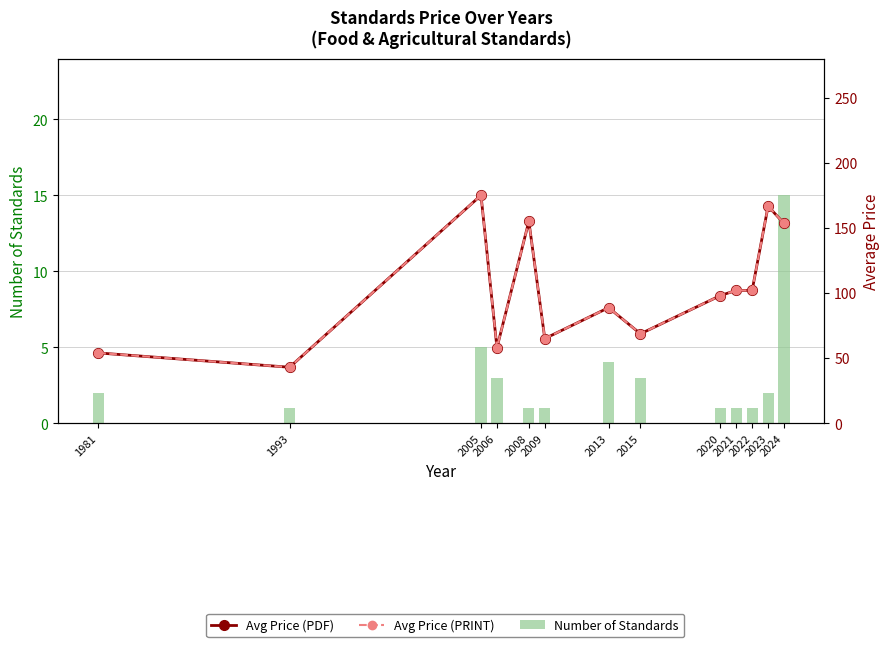

How many data points in Number of Standards are less than 2?

6